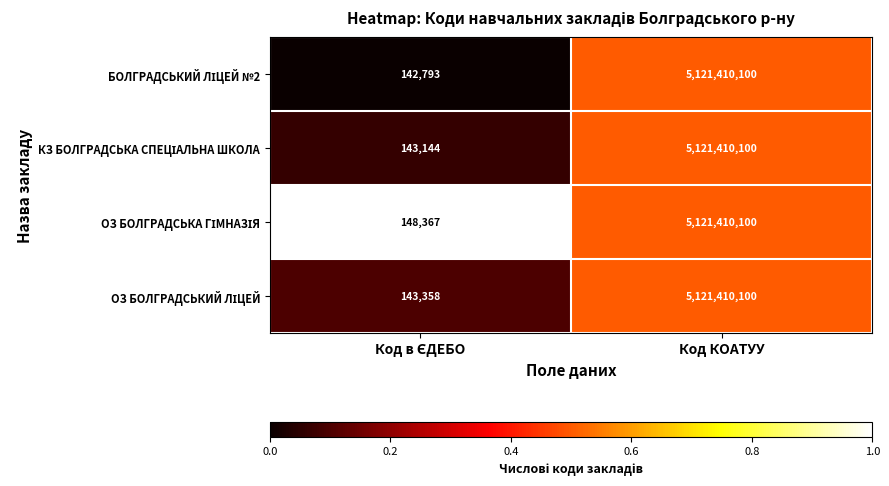

What is the total value across all series at Код КОАТУУ?

20485640400